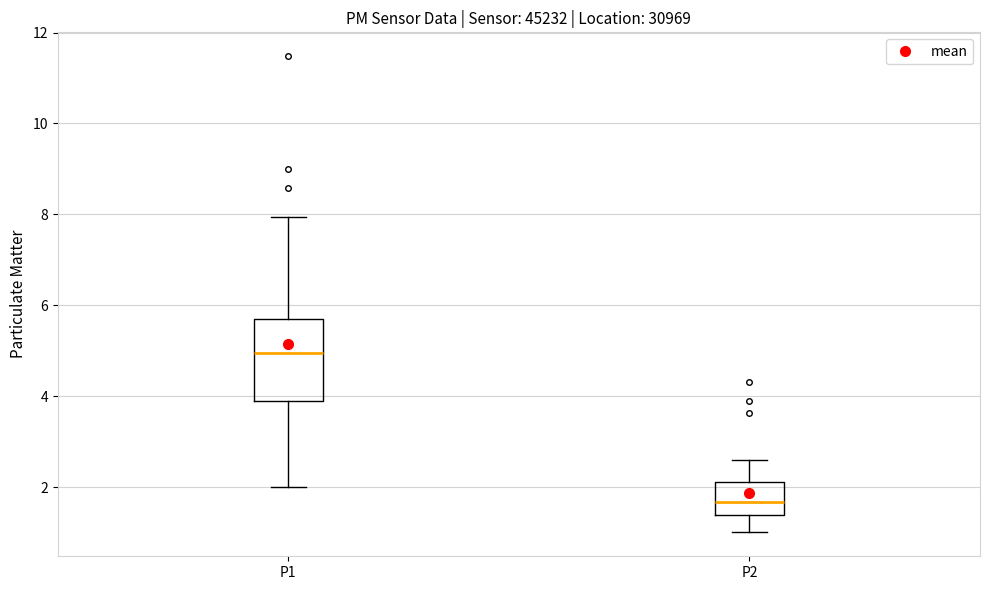

Which box has the lowest median line?

P2